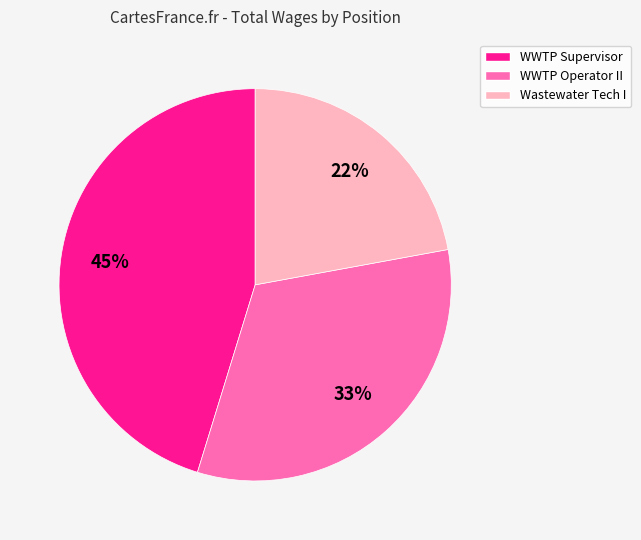

To the nearest percent, what is the difference between the largest and smallest slice percentages?

23%